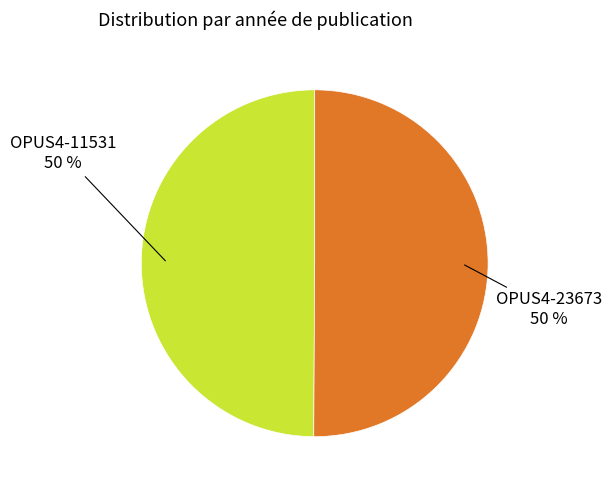

To the nearest percent, what is the average slice percentage?

50%